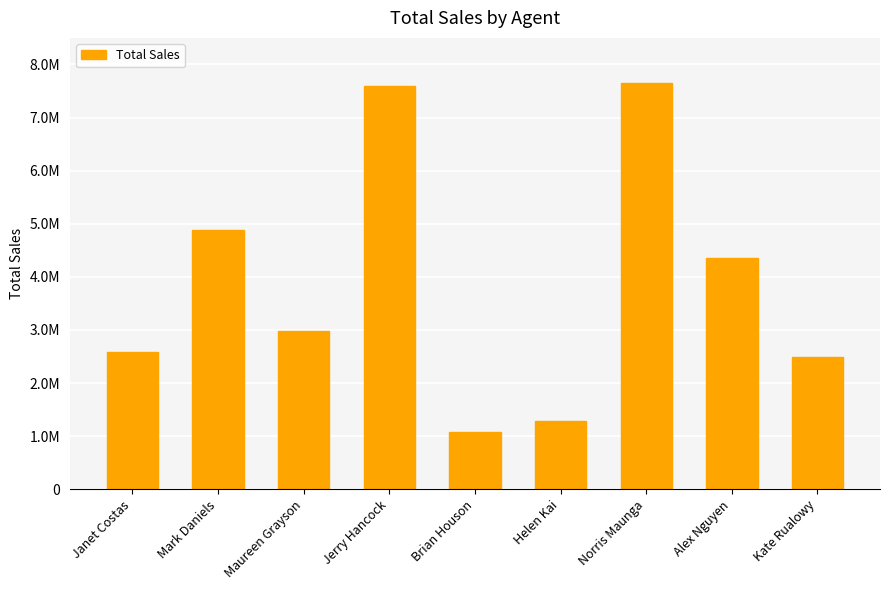

List the labels in order of value, largest first.

Norris Maunga, Jerry Hancock, Mark Daniels, Alex Nguyen, Maureen Grayson, Janet Costas, Kate Rualowy, Helen Kai, Brian Houson